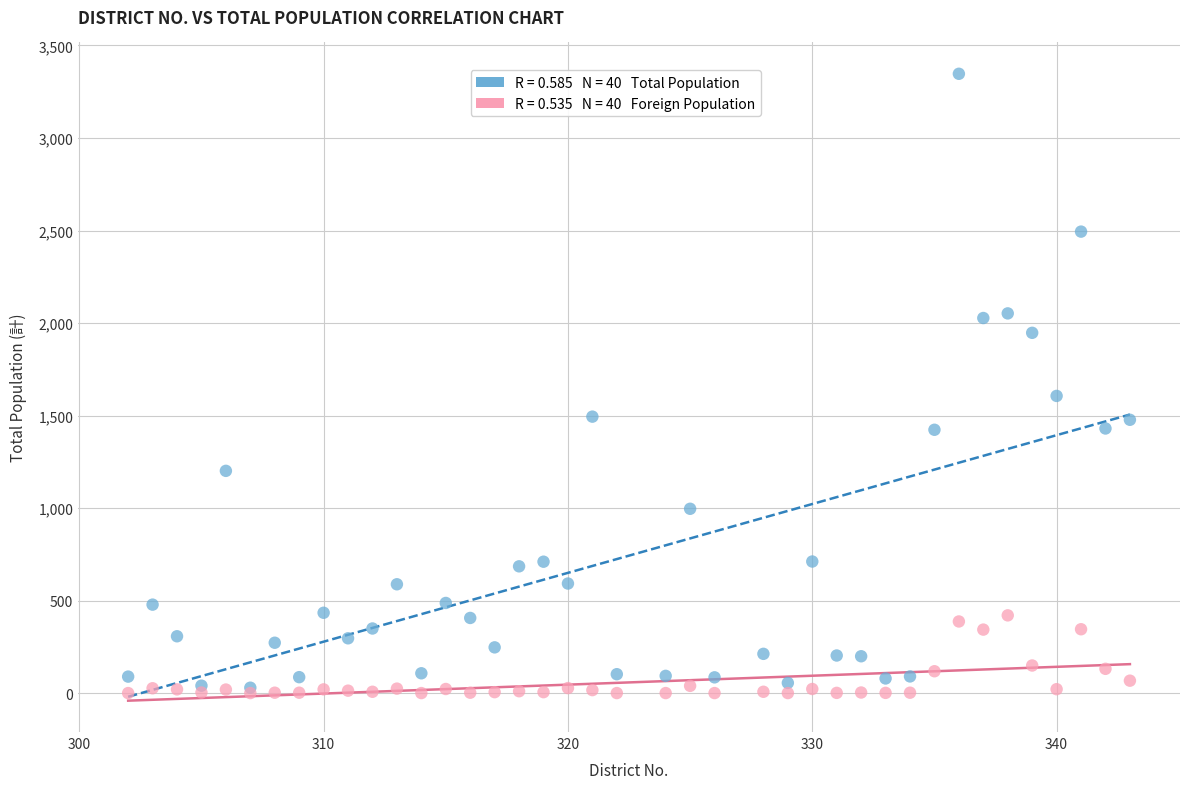

Across all series, what Y value is closest to 1673?

1606